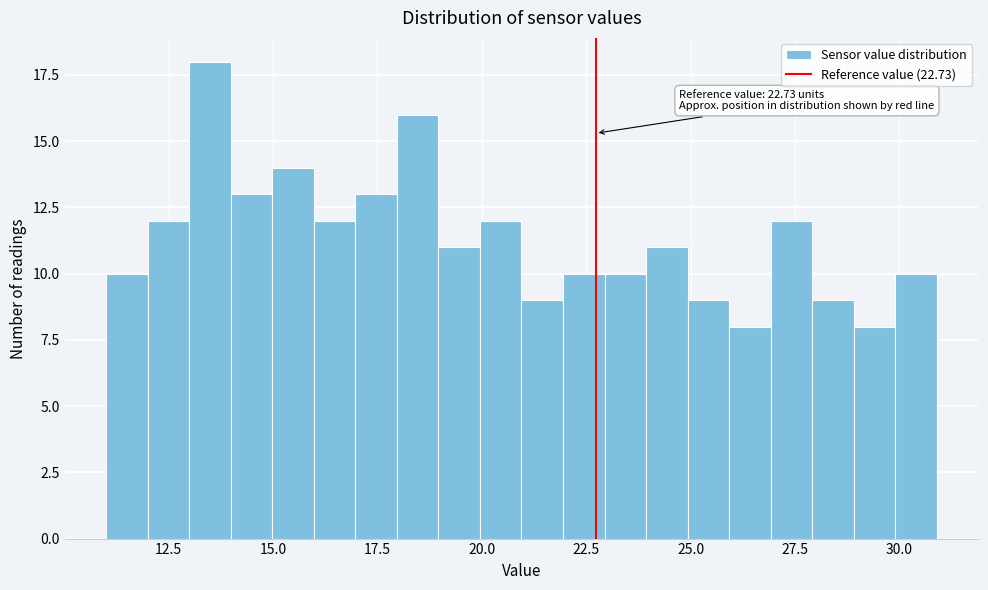

Around what value on the x-axis is the tallest bar? Give the approximate position of its centre, as read against the axis.

13.5